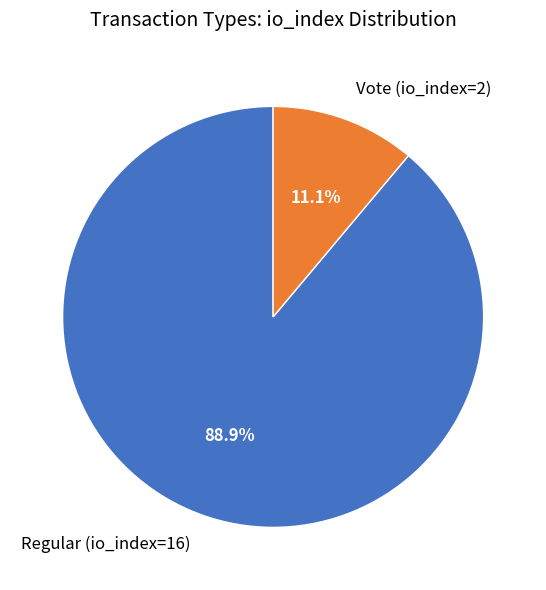

Which category has the biggest portion of the pie?

Regular (io_index=16)